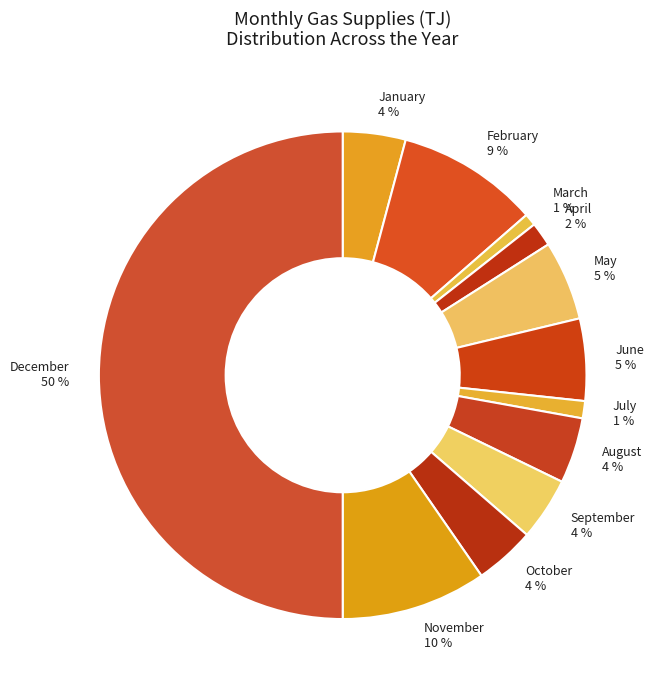

Count the number of slices in the pie.

12